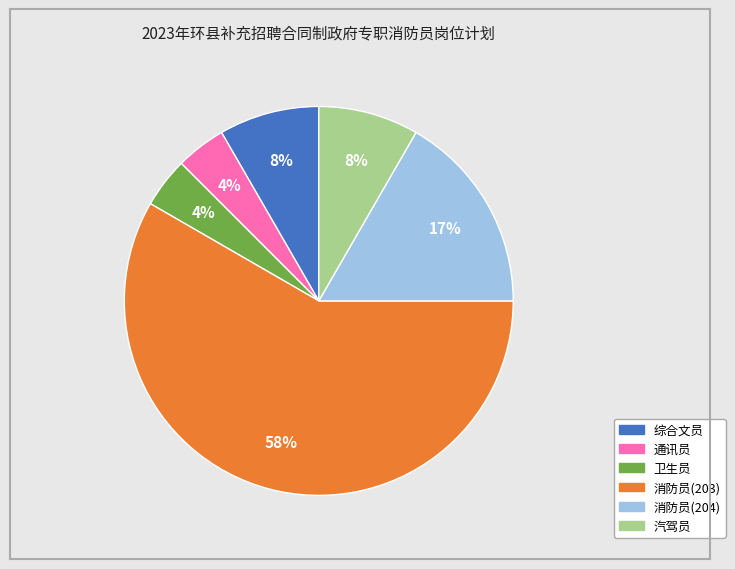

To the nearest percent, what portion does 通讯员 represent?

4%